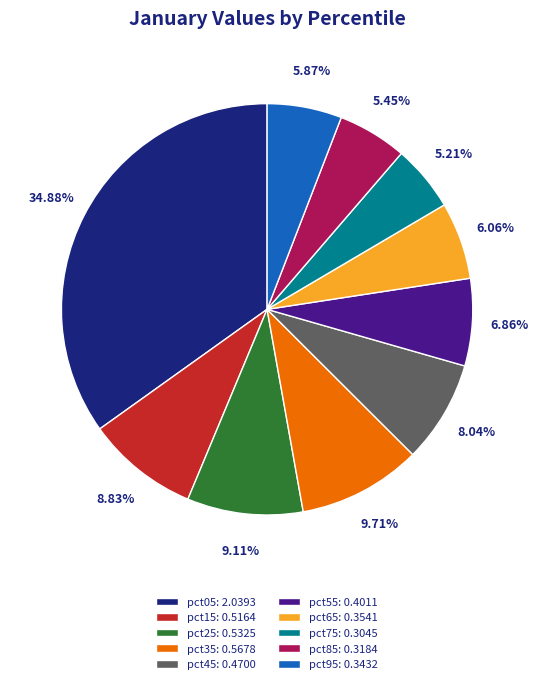

What portion of the pie excludes pct15?

91.2%